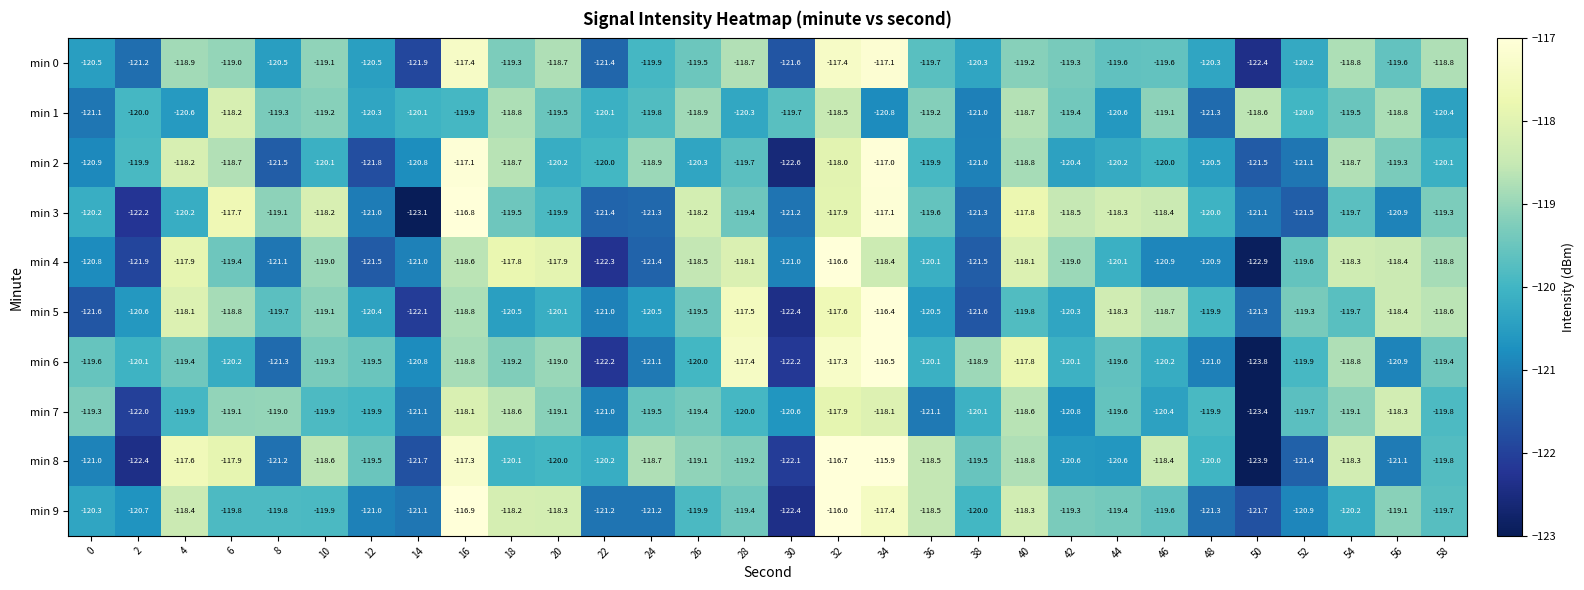

Between 8 and 38, which series saw the biggest shift?

min 6